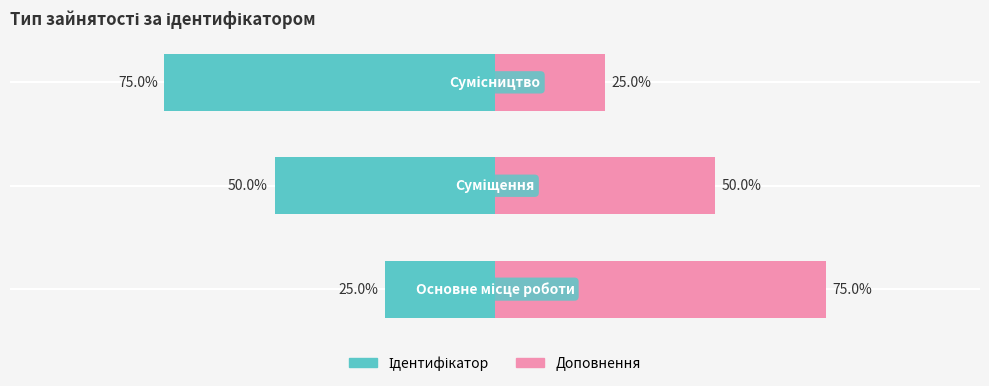

Which series has the widest spread of values?

Ідентифікатор